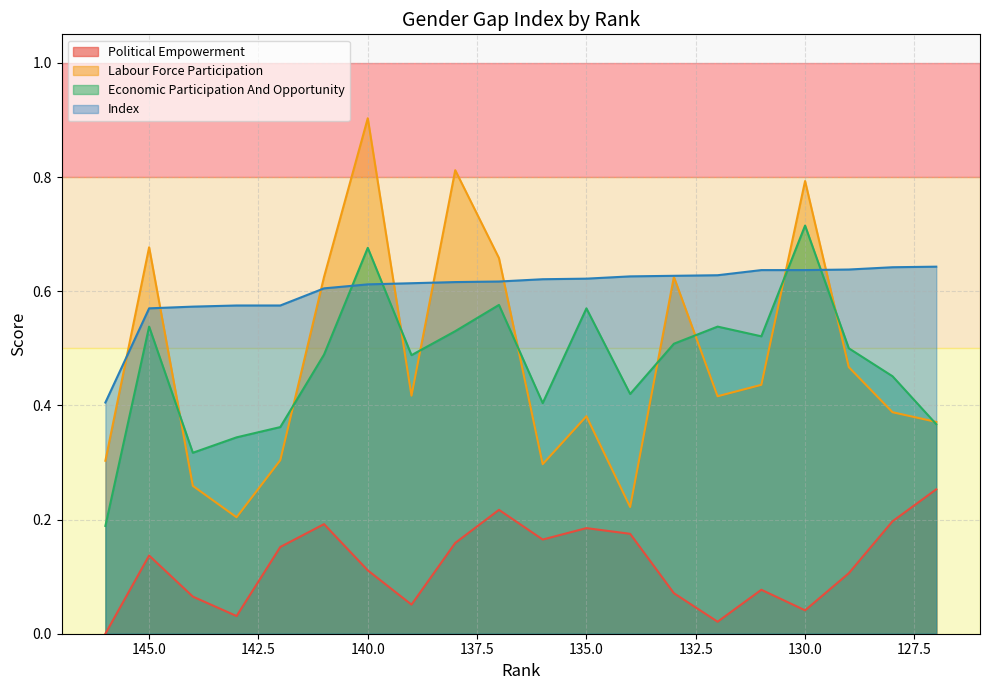

True or false: political_empowerment and labour_force_participation intersect in this chart.

False